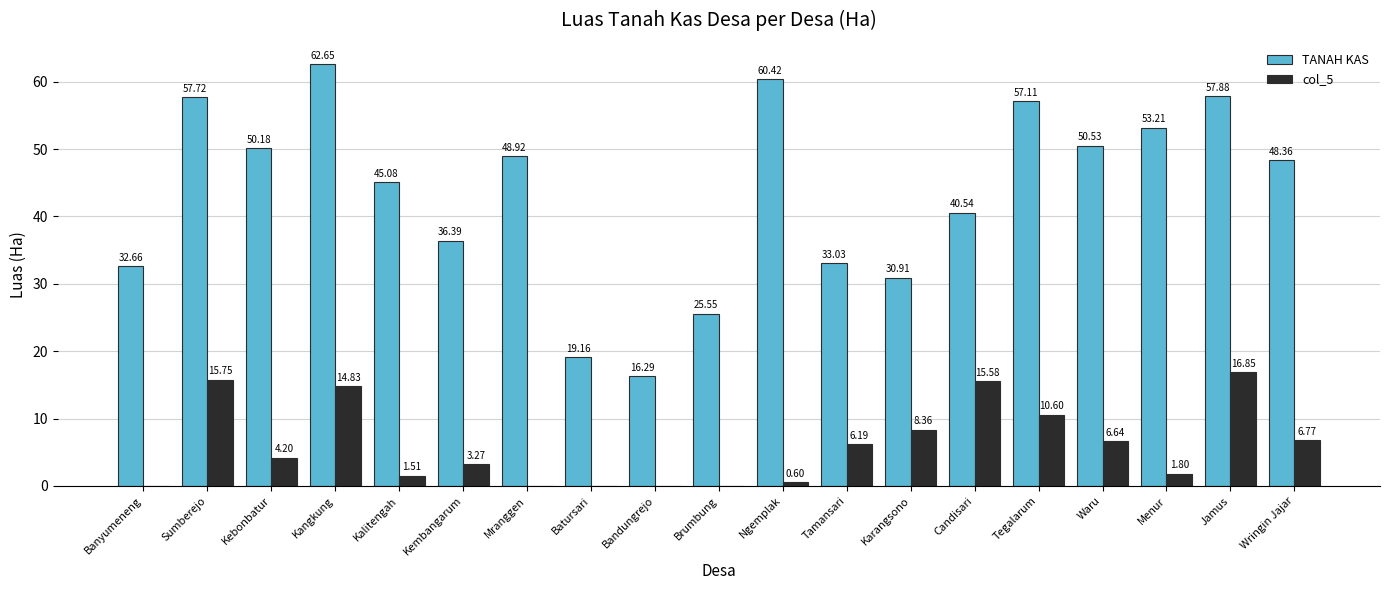

Between Kangkung and Wringin Jajar, which series saw the biggest shift?

TANAH KAS